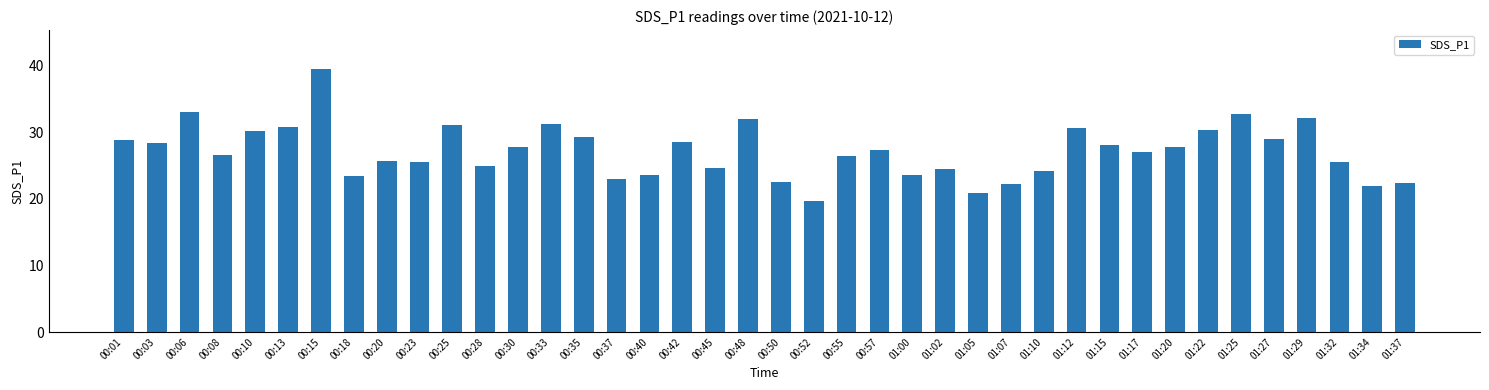

What is the greatest value displayed?

39.4